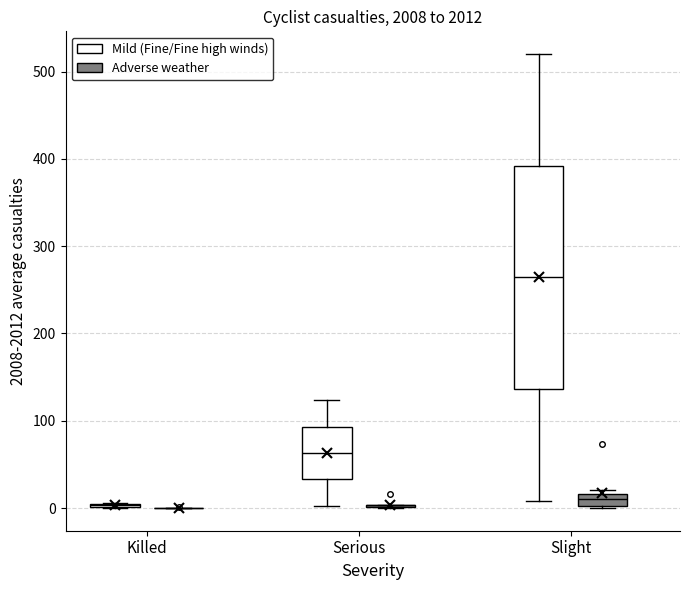

Comparing the boxes themselves (not the whiskers), which one is the tallest?

Slight (Mild (Fine/Fine high winds))